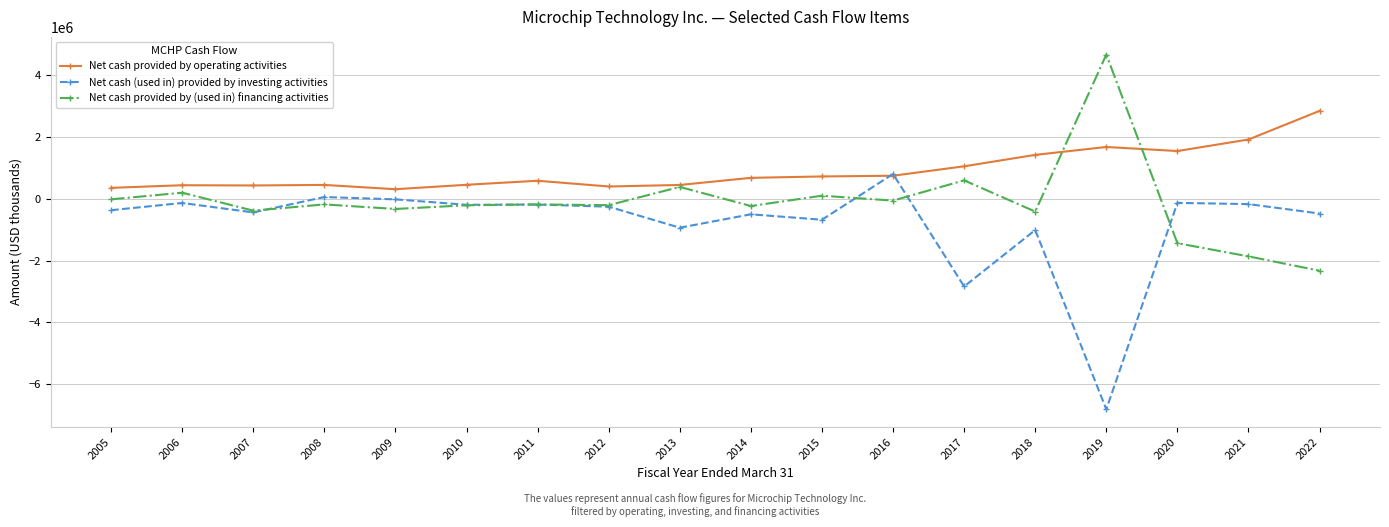

Read the Net cash (used in) provided by investing activities value at 2017.

-2837973